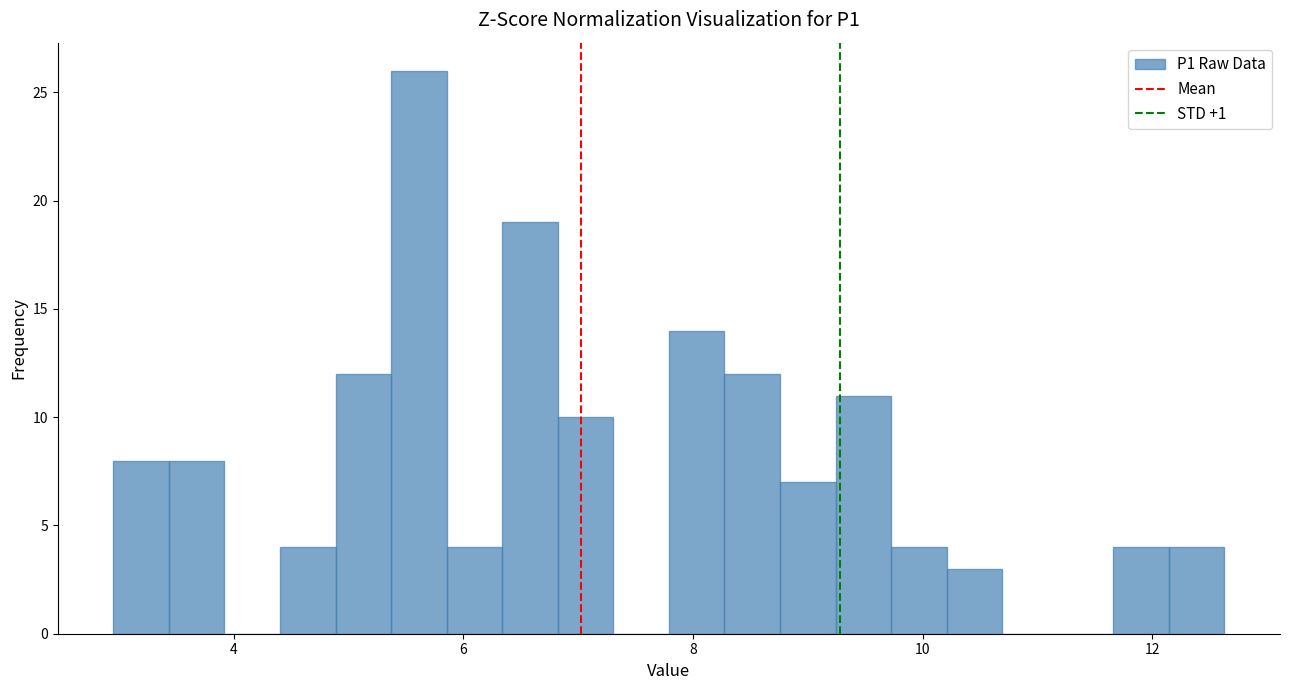

Around what value on the x-axis is the tallest bar? Give the approximate position of its centre, as read against the axis.

5.6